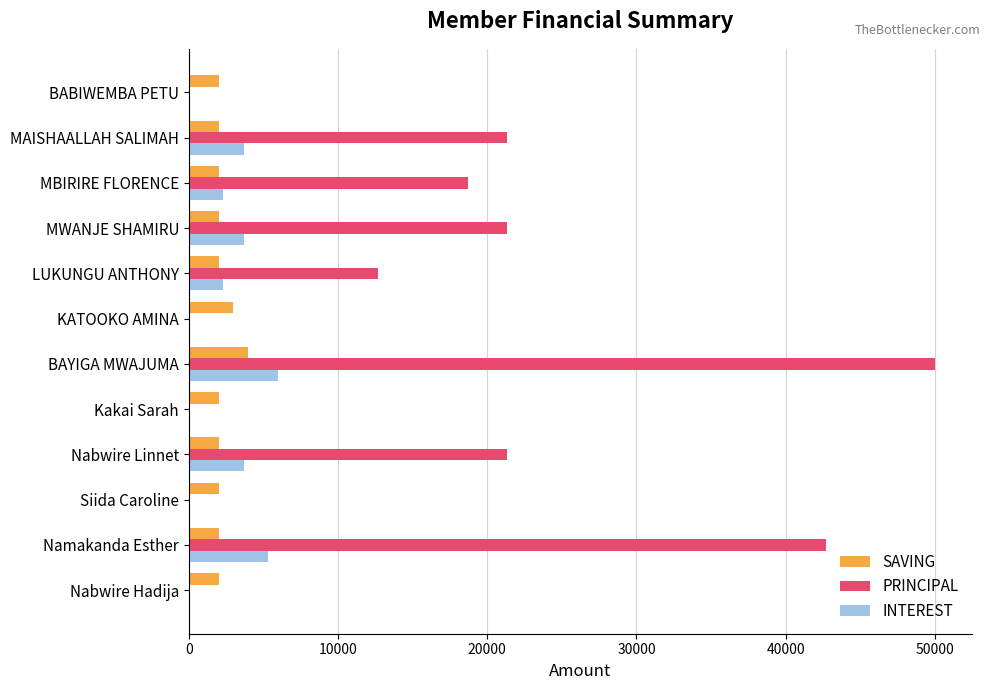

What is the approximate value of SAVING at LUKUNGU ANTHONY?

2000